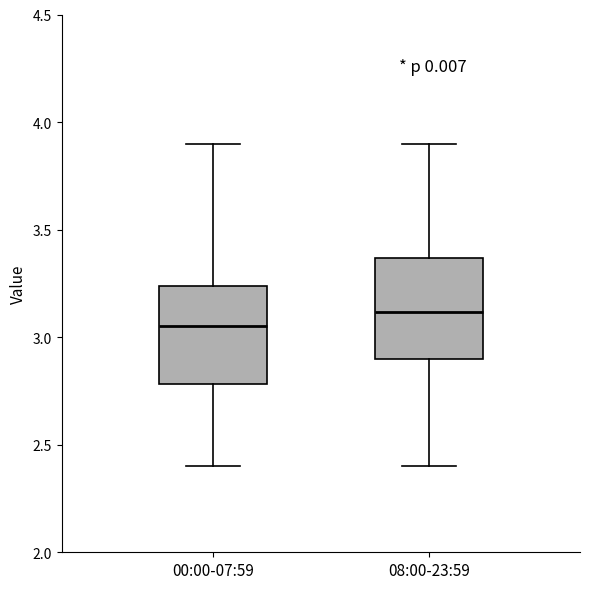

Which box's median line is the lowest?

00:00-07:59